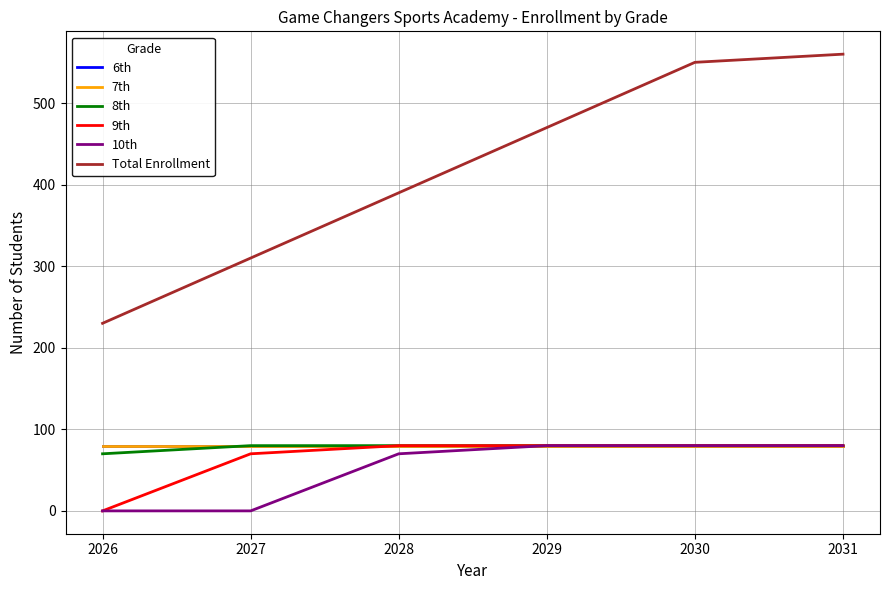

How many 10th values are between 0 and 80?

6